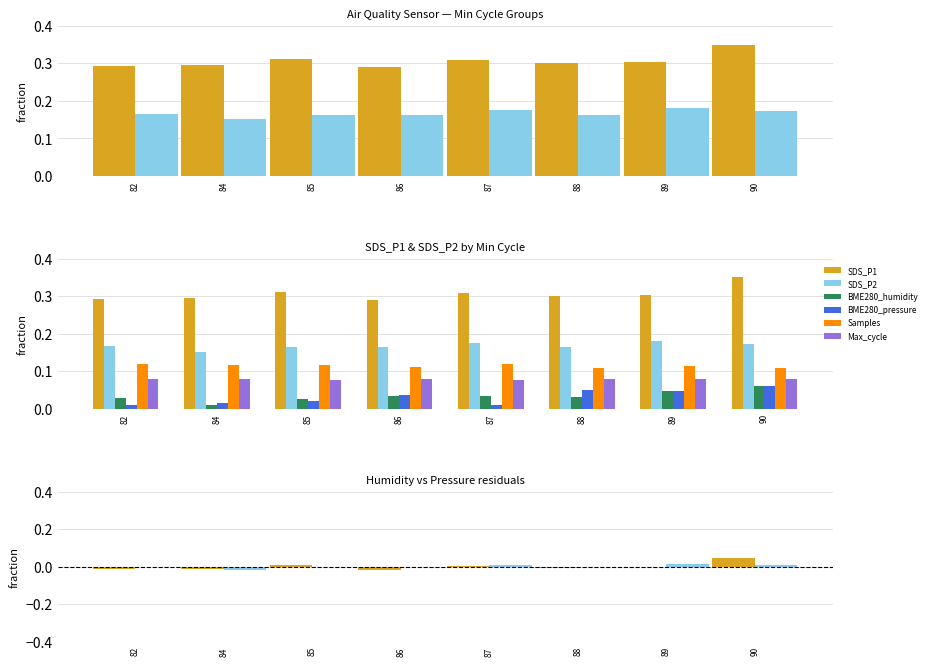

At 87, list the series in order from smallest to largest.

SDS_P1, SDS_P2, BME280_pressure, BME280_humidity, Max_cycle, Samples